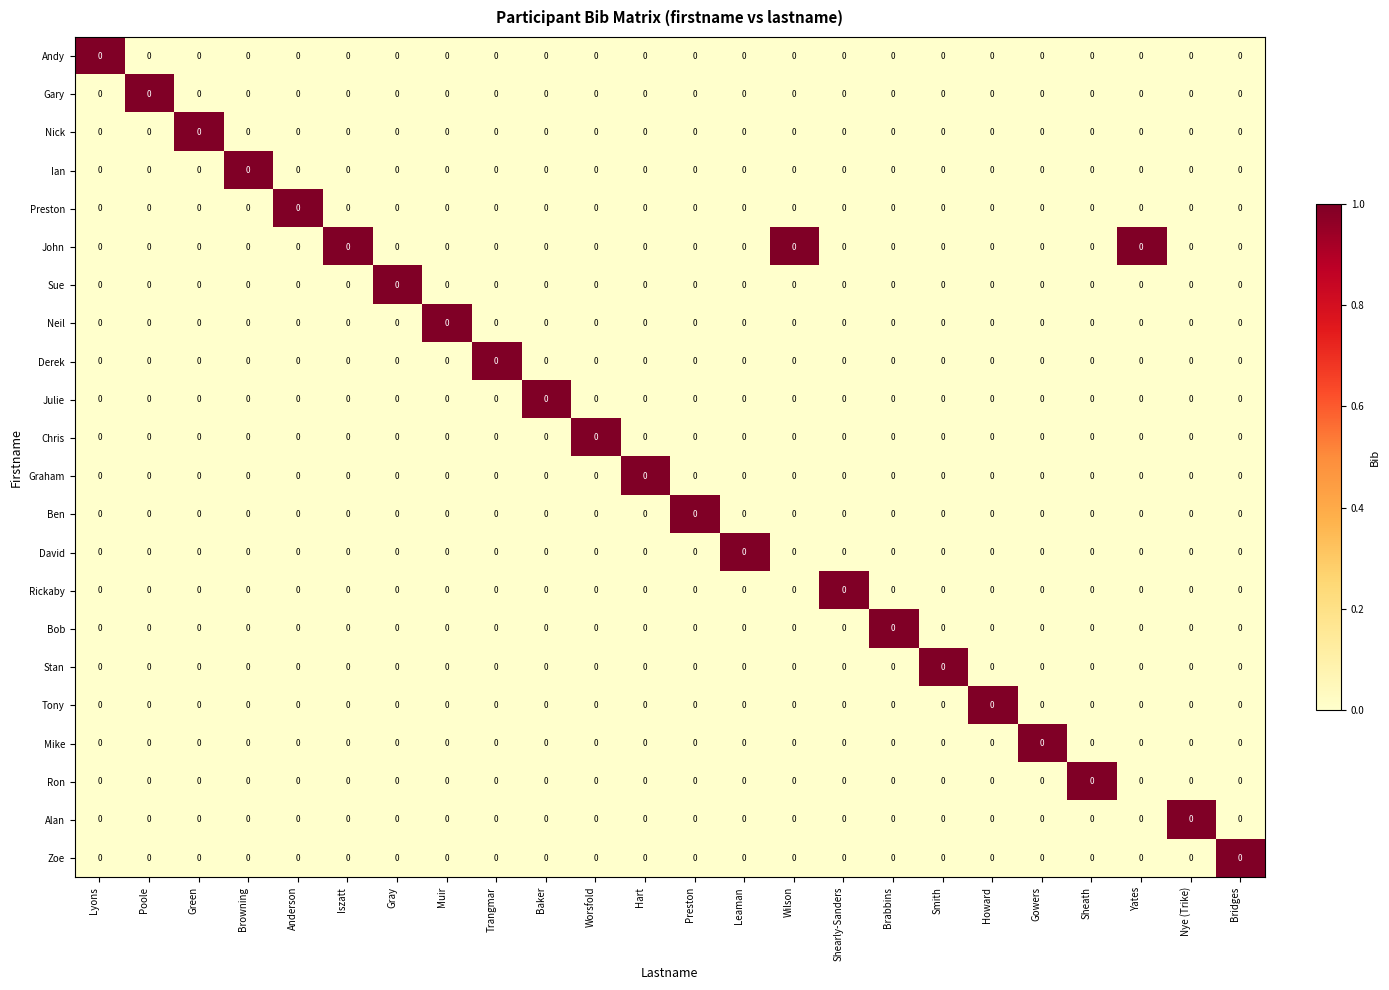

What is the difference between the maximum and second lowest values in the Graham series?

1